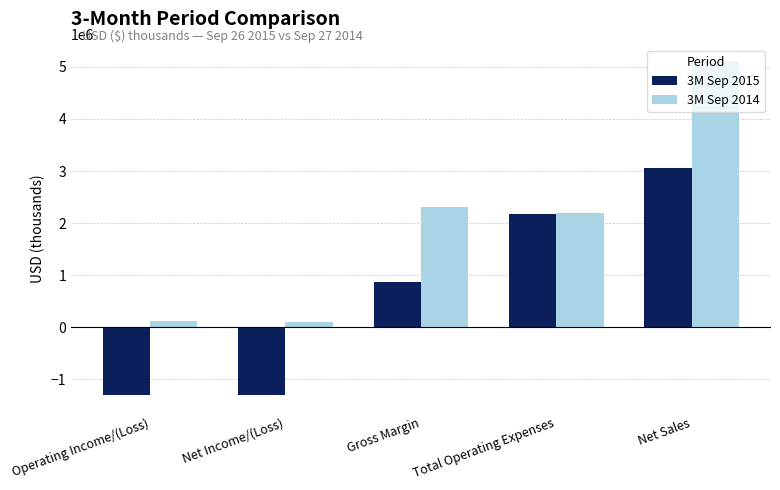

What is the total value across all series at Net Sales?

8173000